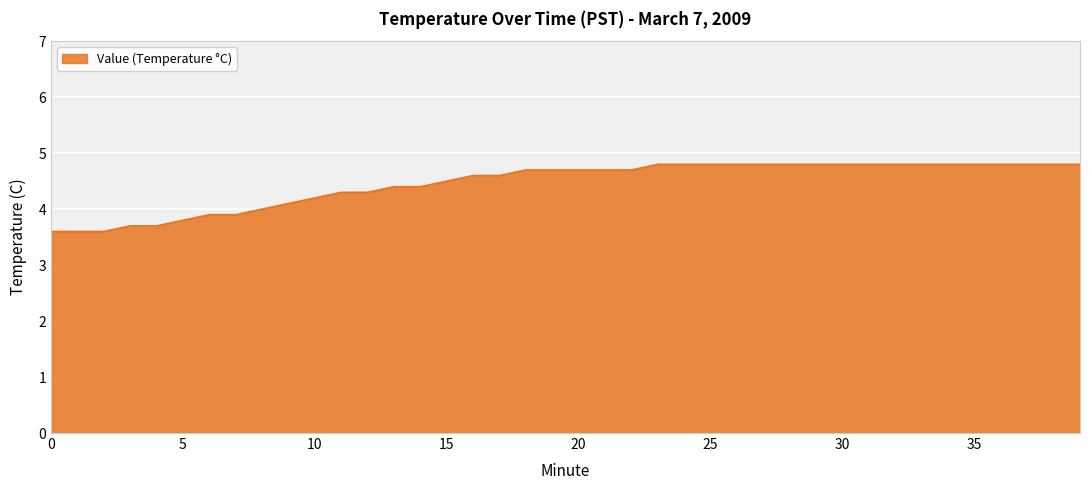

How many distinct data groups are displayed?

1